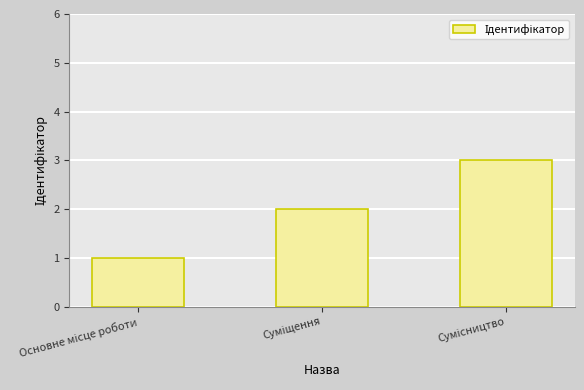

How many series are shown in this chart?

1